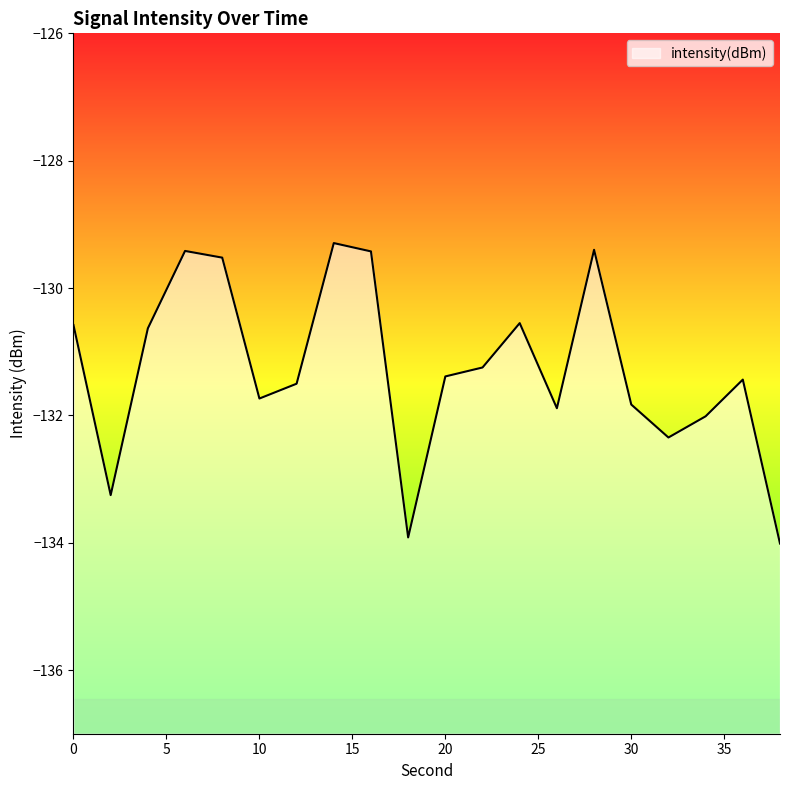

Reading right to left, what are all the values shown in this chart?

-134.0	-131.4	-132.0	-132.3	-131.8	-129.4	-131.9	-130.6	-131.2	-131.4	-133.9	-129.4	-129.3	-131.5	-131.7	-129.5	-129.4	-130.6	-133.3	-130.6